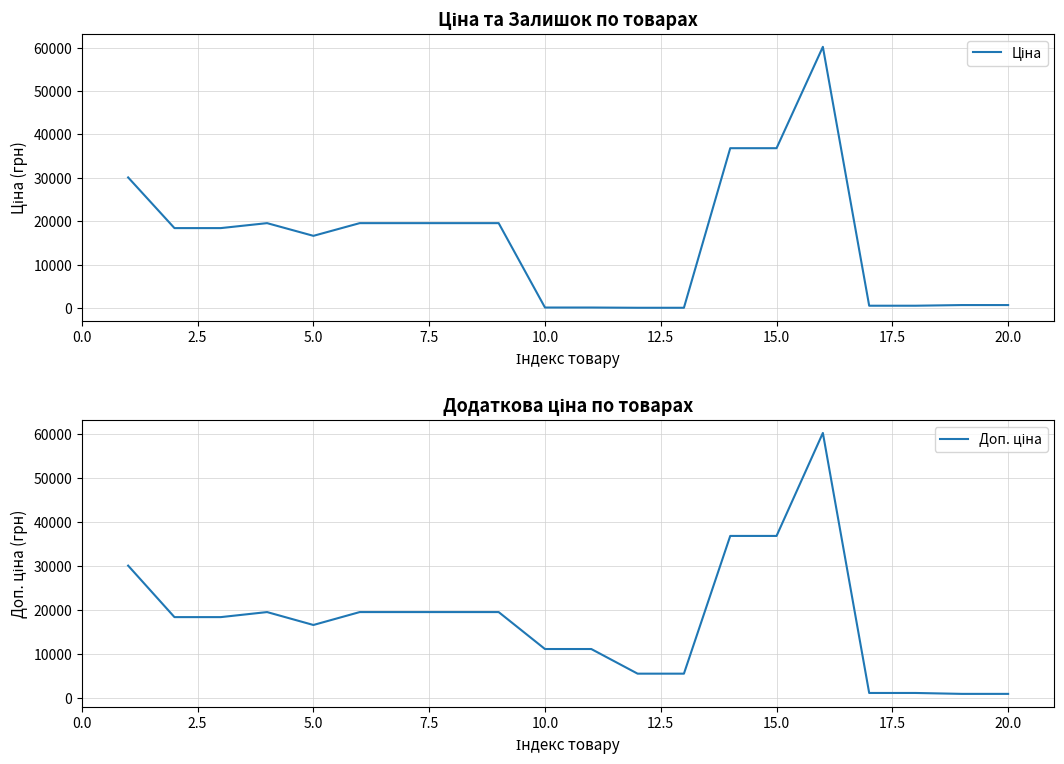

How many interior local peaks does the Ціна series have?

2